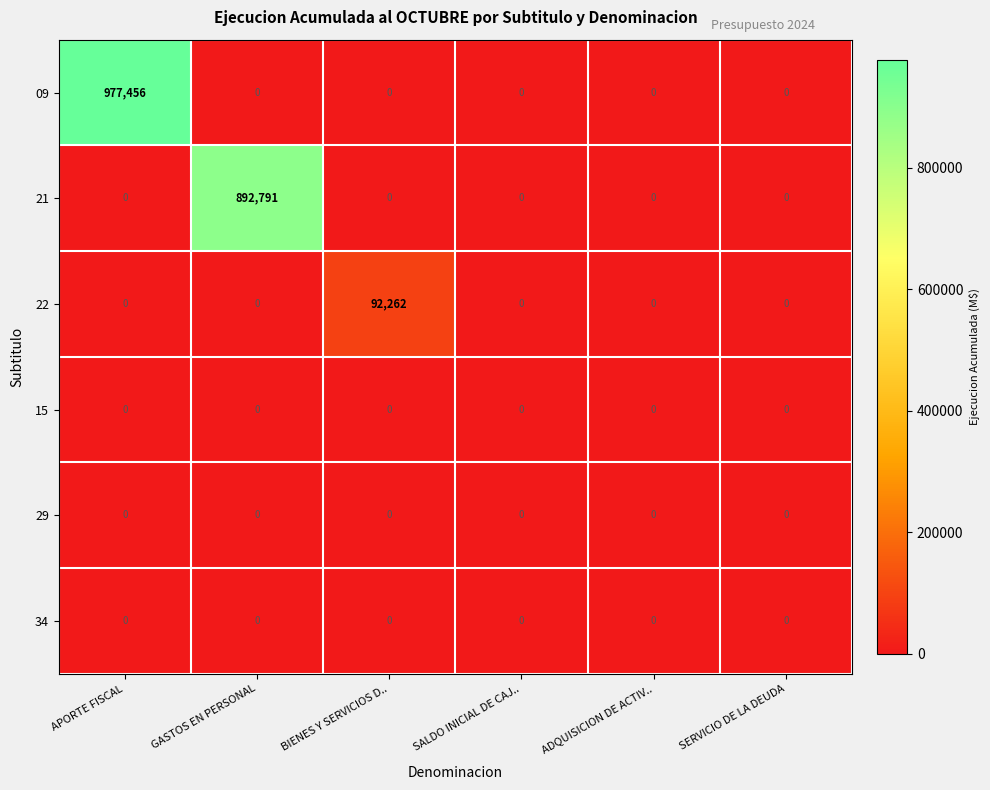

At which category is the sum across all series the highest?

APORTE FISCAL